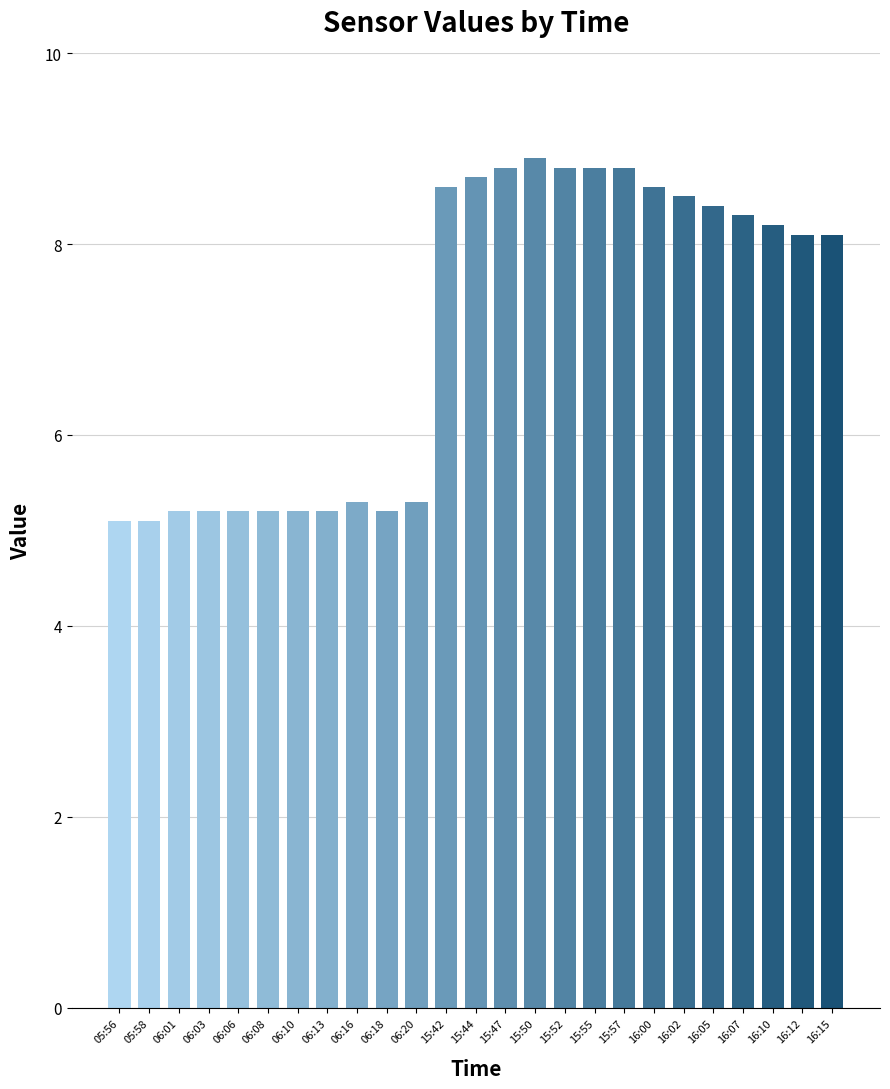

Reading left to right, extract all data points from this chart.

5.1	5.1	5.2	5.2	5.2	5.2	5.2	5.2	5.3	5.2	5.3	8.6	8.7	8.8	8.9	8.8	8.8	8.8	8.6	8.5	8.4	8.3	8.2	8.1	8.1